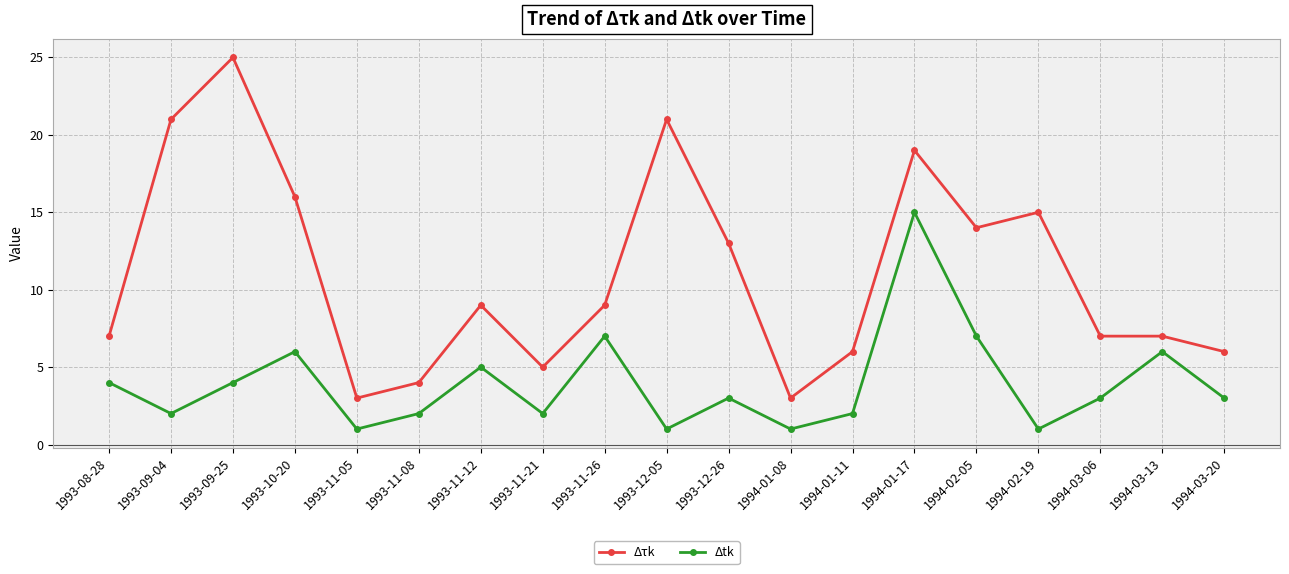

Where is Δτk nearest to the value 14?

1994-02-05